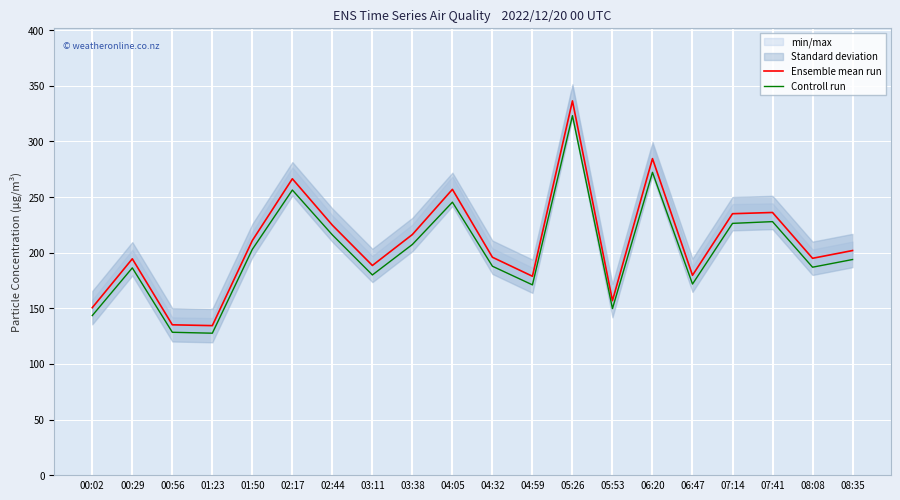

Reading left to right, list all the values displayed in this chart.

Ensemble mean run: 00:02=150.6	00:29=194.5	00:56=135.1	01:23=134.4	01:50=210.9	02:17=266.4	02:44=224.7	03:11=188.5	03:38=216.3	04:05=256.9	04:32=195.9	04:59=178.8	05:26=336.4	05:53=156.8	06:20=284.5	06:47=179.6	07:14=235.0	07:41=236.1	08:08=194.9	08:35=201.9
Controll run: 00:02=143.5	00:29=186.3	00:56=128.4	01:23=127.6	01:50=203.0	02:17=256.3	02:44=216.0	03:11=180.0	03:38=207.4	04:05=245.4	04:32=187.8	04:59=171.1	05:26=323.1	05:53=149.7	06:20=272.2	06:47=171.8	07:14=226.3	07:41=227.9	08:08=186.9	08:35=193.8